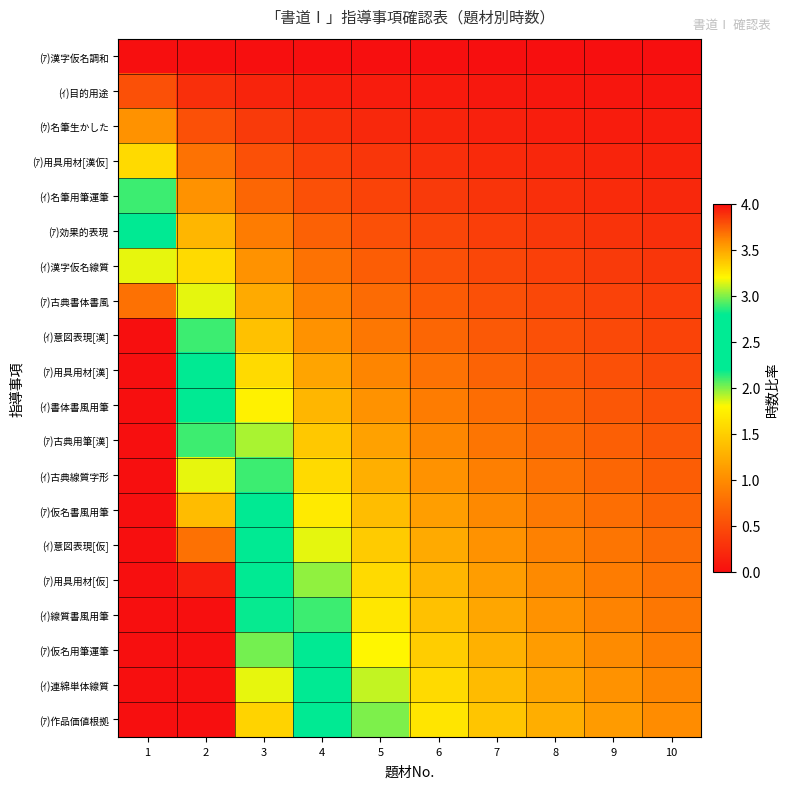

What is the total value across all series at 2?

47.6